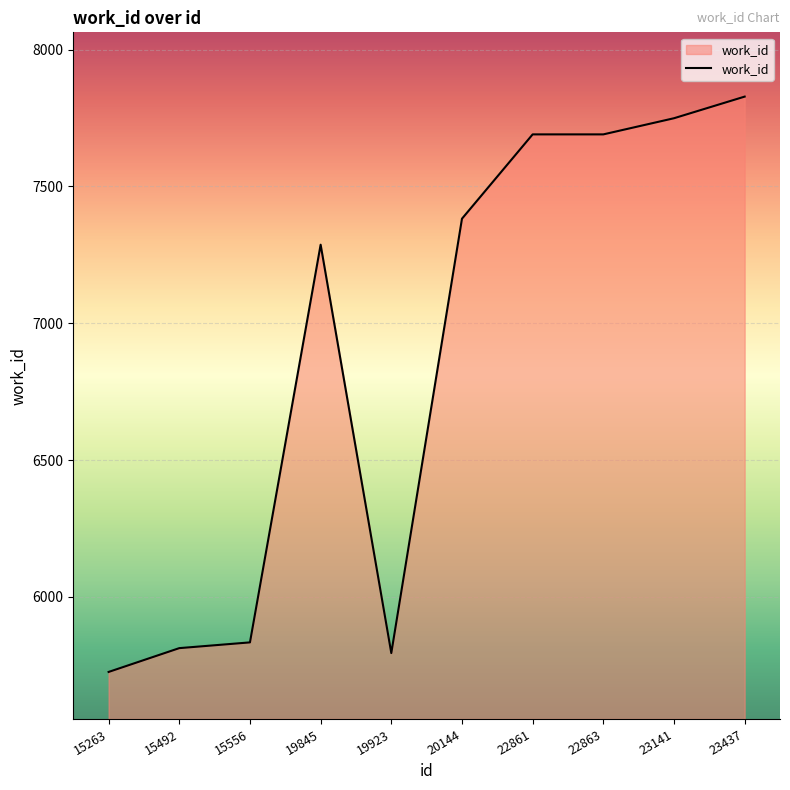

True or false: the data shows 8013 at 15492.

False